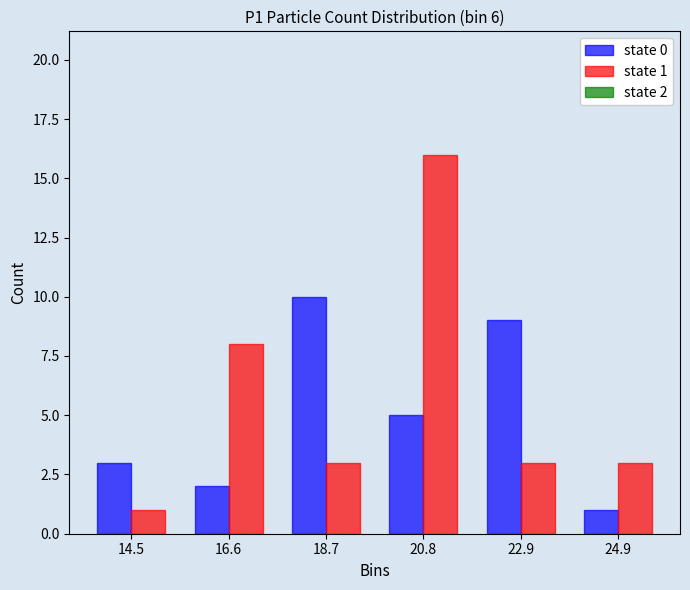

In the state 0 series, which range on the x-axis has the tallest bar?

17.5 to 19.5